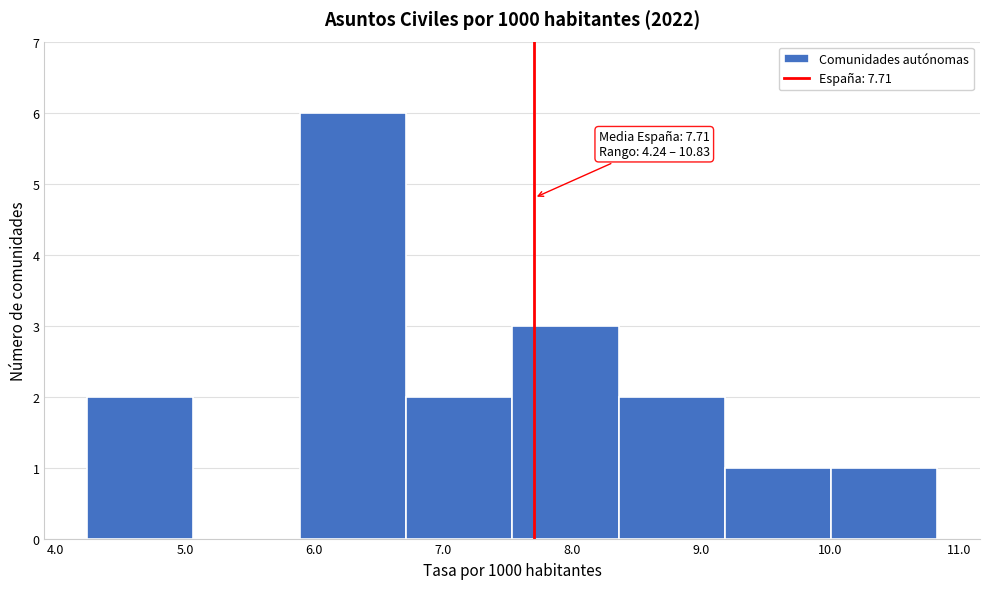

Which range on the x-axis has the tallest bar?

5.9 to 6.7